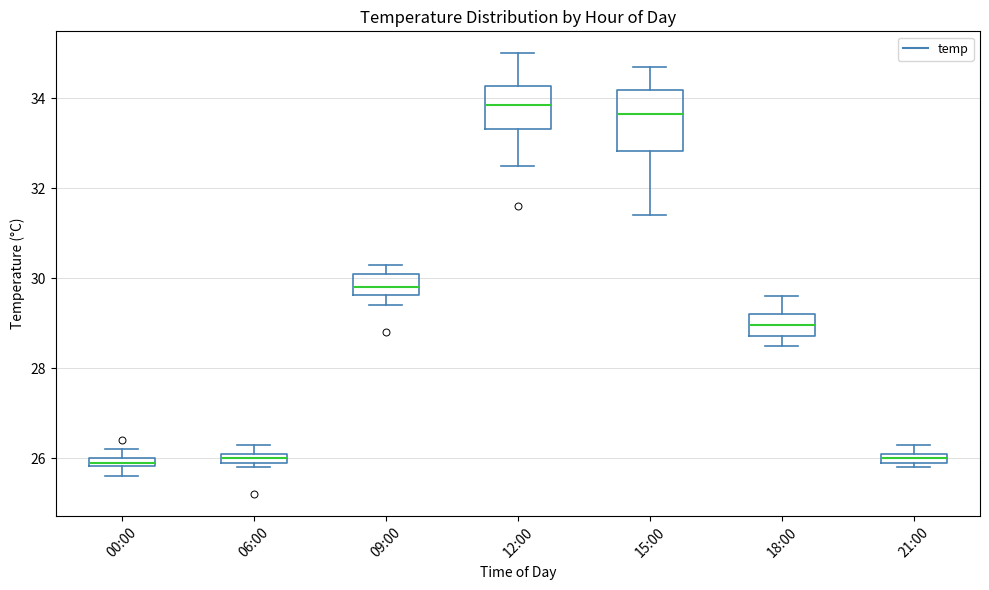

Comparing the boxes themselves (not the whiskers), which one is the tallest?

15:00